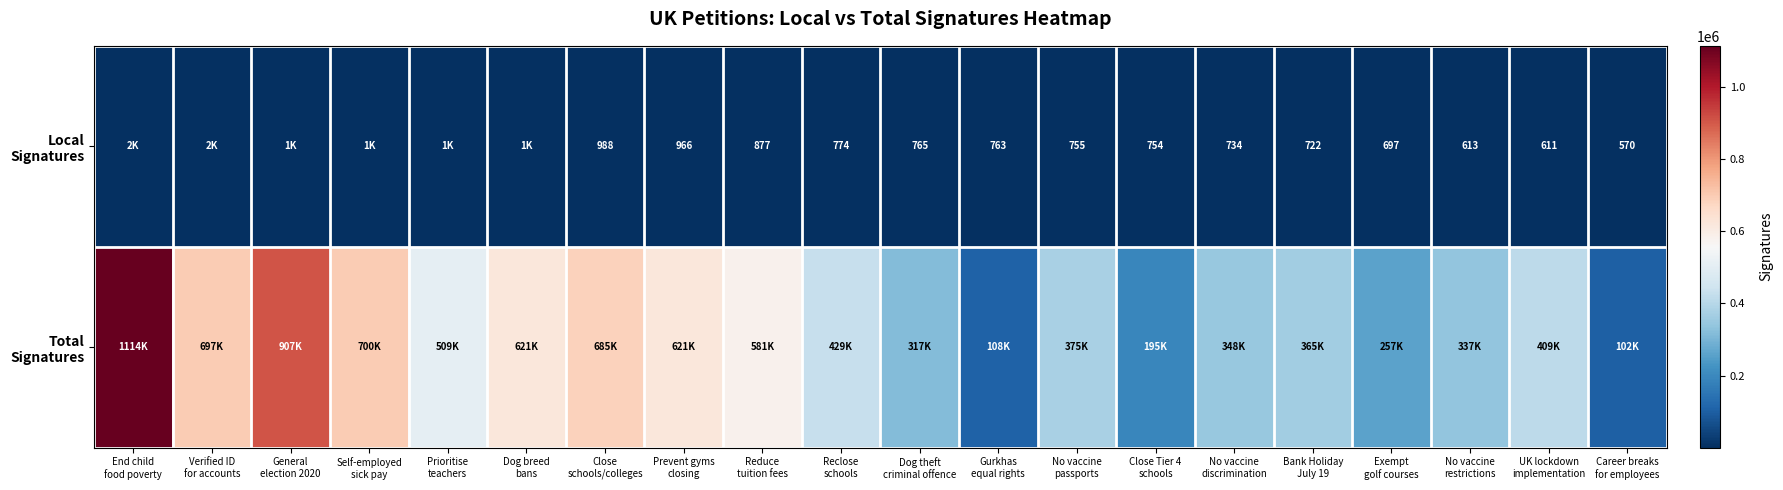

List the labels in order of Local Signatures value, smallest first.

Career breaks for employees, UK lockdown implementation, No vaccine restrictions, Exempt golf courses, Bank Holiday July 19, No vaccine discrimination, Close Tier 4 schools, No vaccine passports, Gurkhas equal rights, Dog theft criminal offence, Reclose schools, Reduce tuition fees, Prevent gyms closing, Close schools/colleges, Dog breed bans, Prioritise teachers, Self-employed sick pay, General election 2020, Verified ID for accounts, End child food poverty